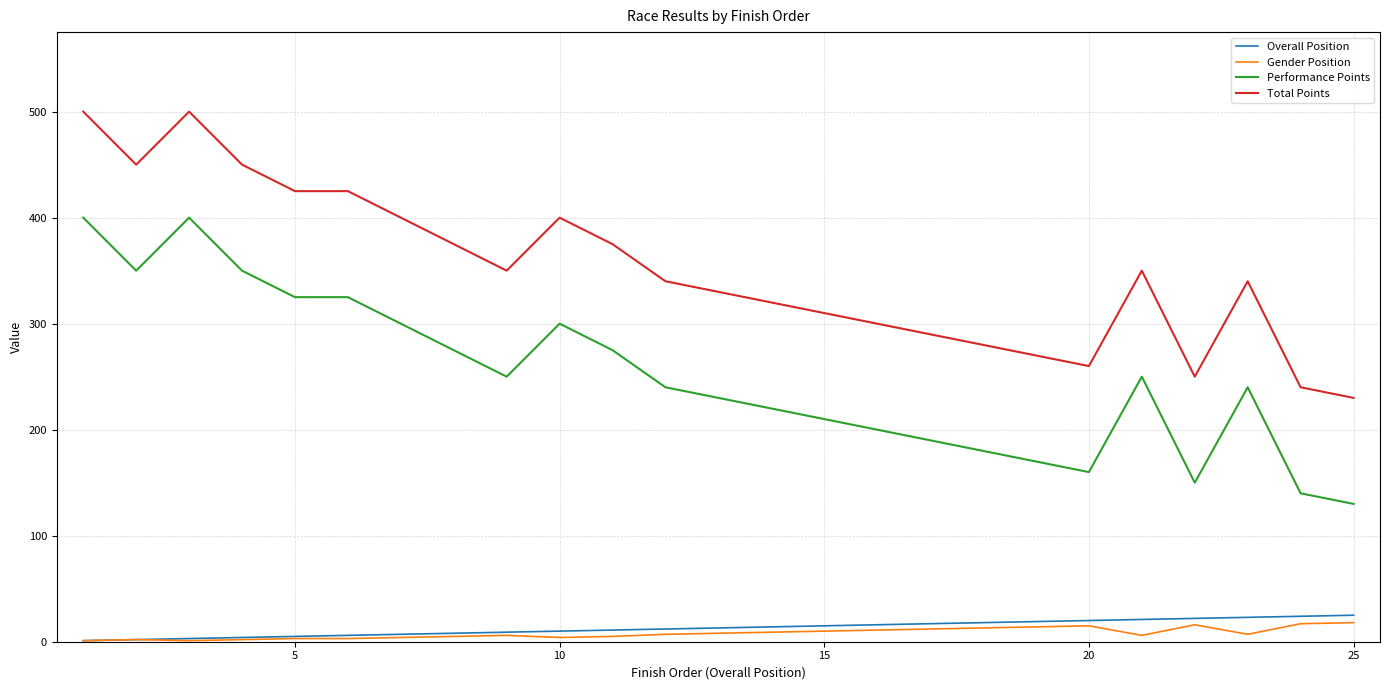

True or false: Performance Points and Gender Position cross at least once.

False